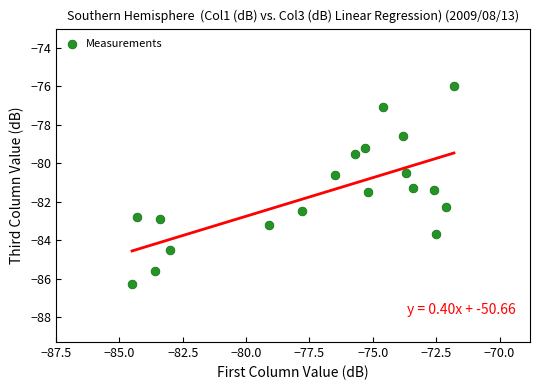

What is the range of X values (max minus min)?

12.7